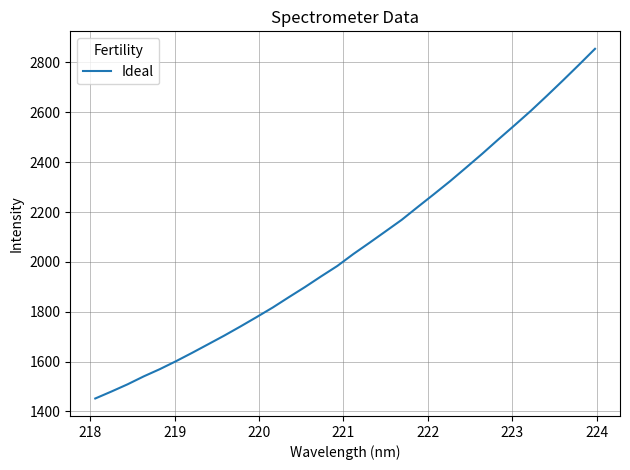

What is the difference between the maximum and minimum values?

1402.4